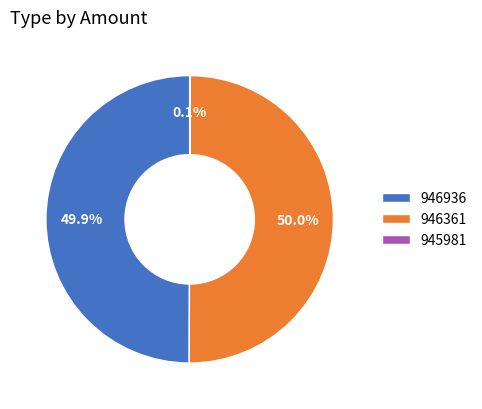

How much of the chart is everything except 946936?

50.1%